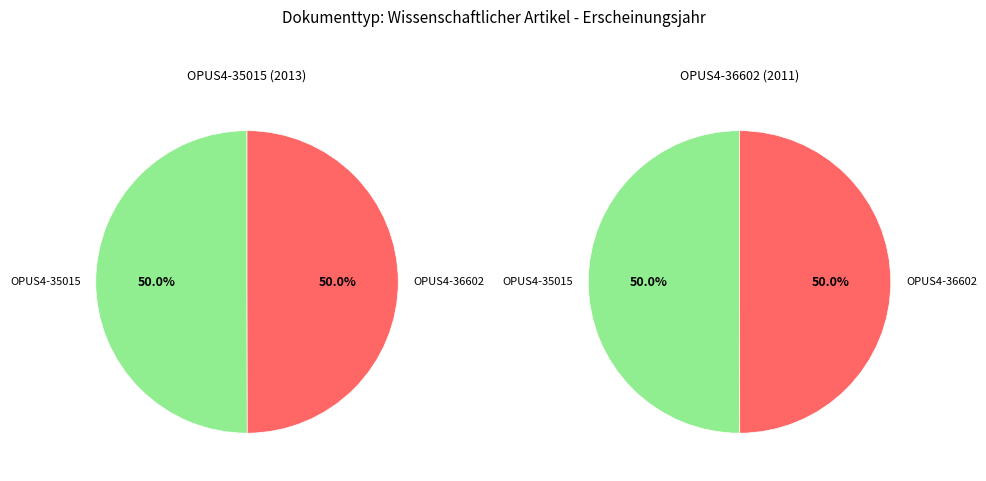

What is the ratio of the value at OPUS4-35015 to the value at OPUS4-36602?

1.0